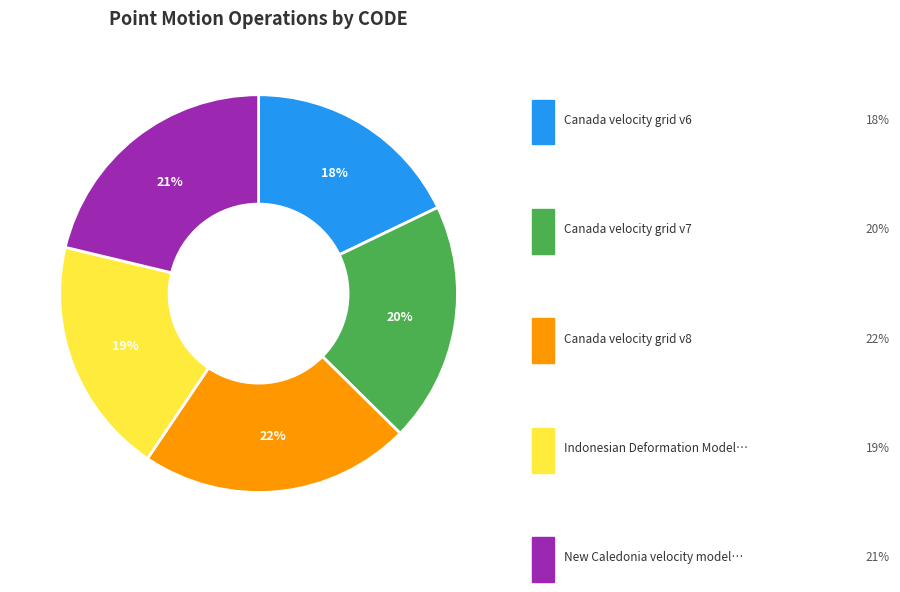

How many segments does this pie chart have?

5